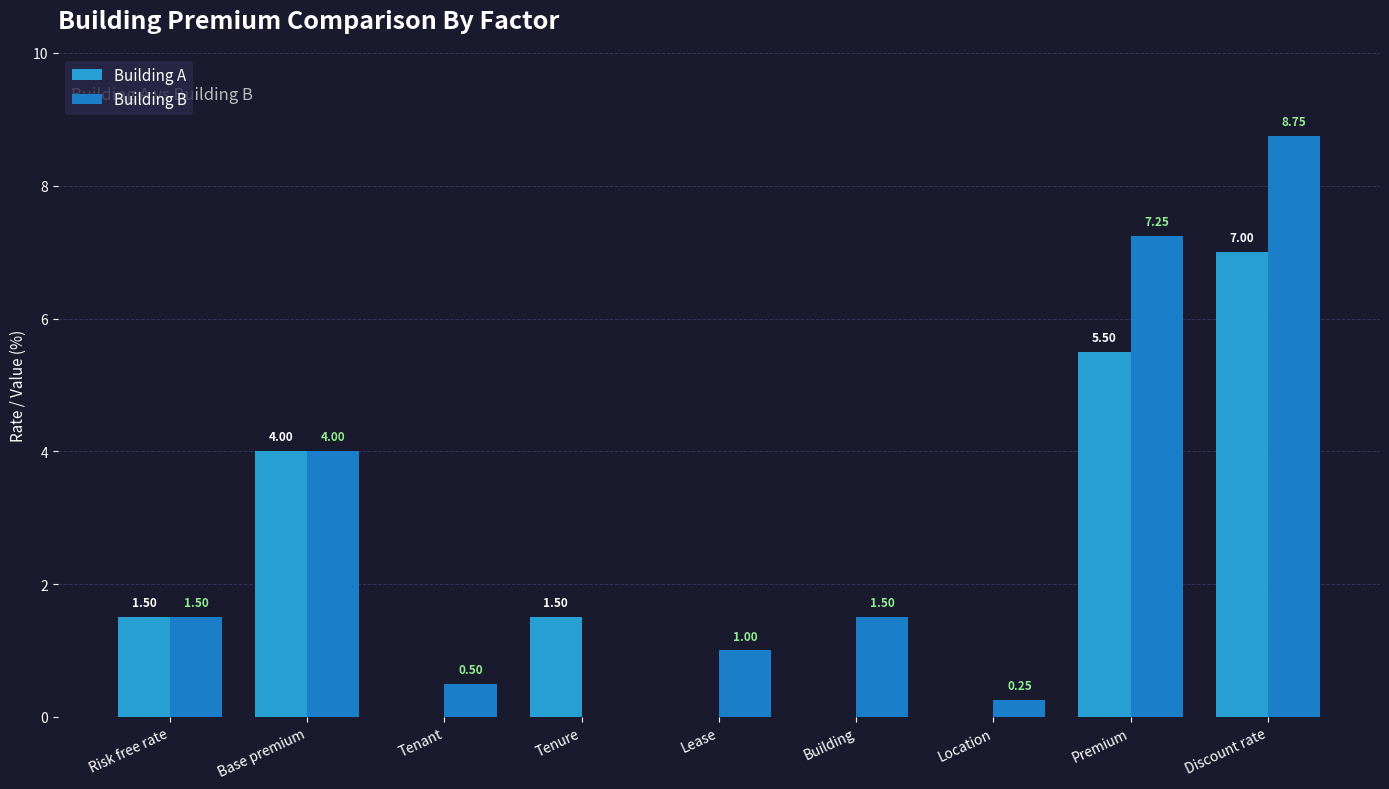

How many groups of bars are there?

9